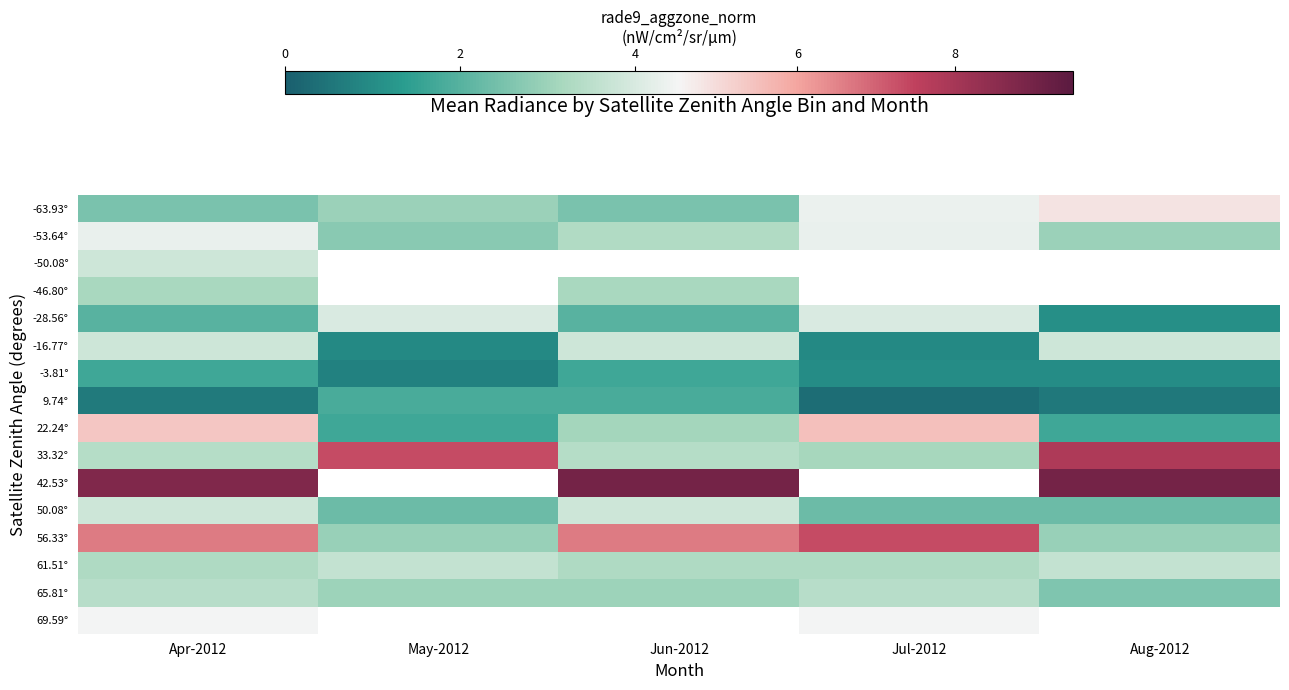

What is the lowest value of the 56.33° series?

2.9